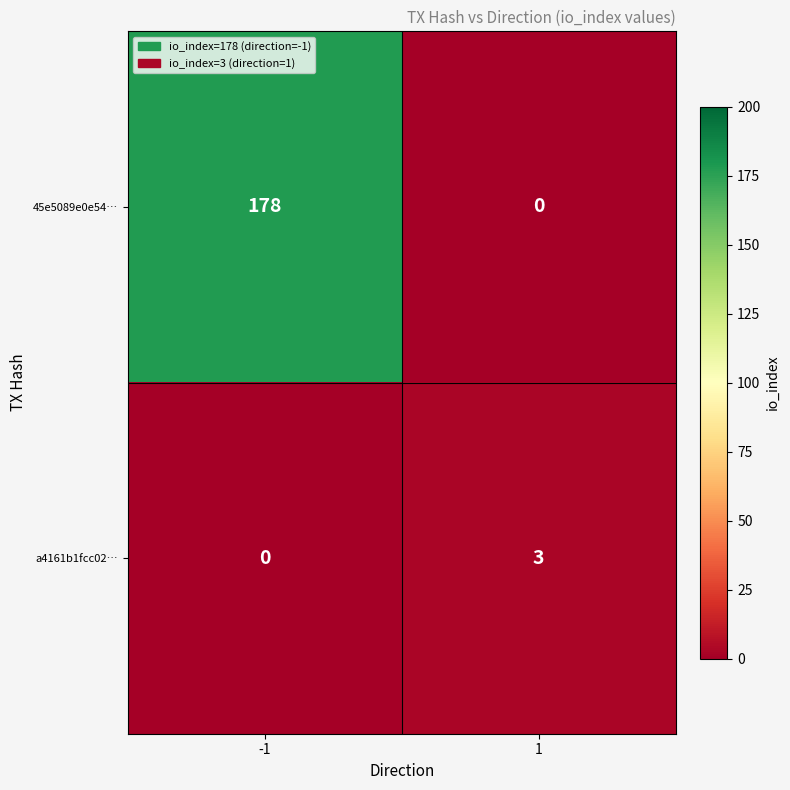

What is the difference between the highest and lowest values at -1?

178